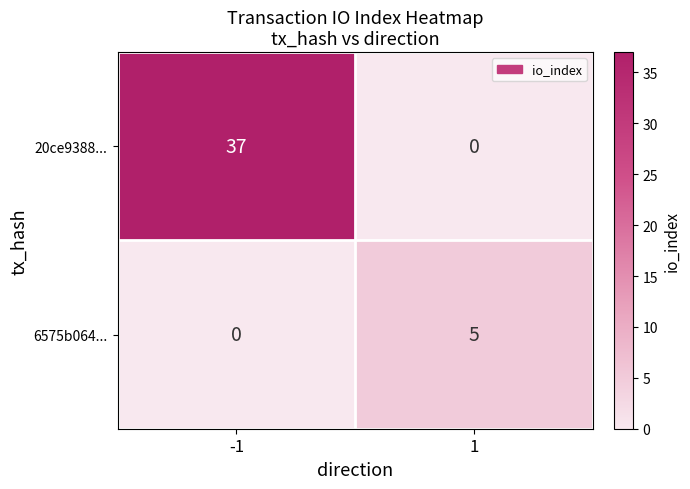

Rank the series by their average value, from lowest to highest.

6575b064..., 20ce9388...